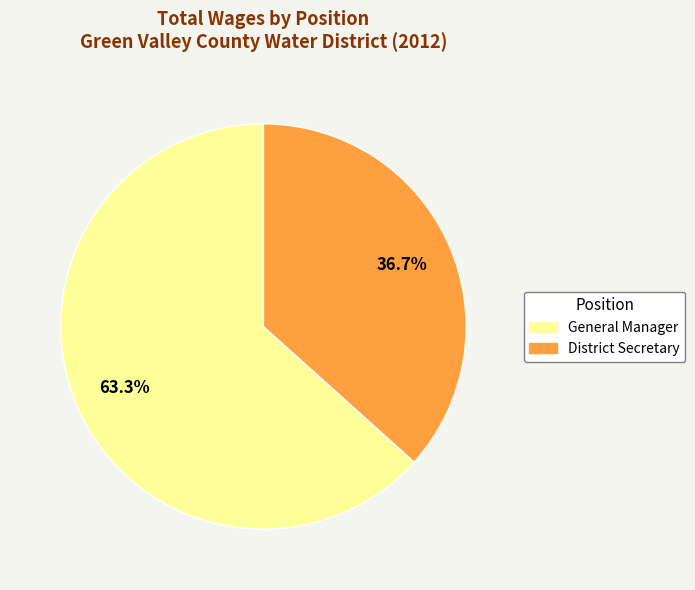

Which category has the smallest portion of the pie?

District Secretary